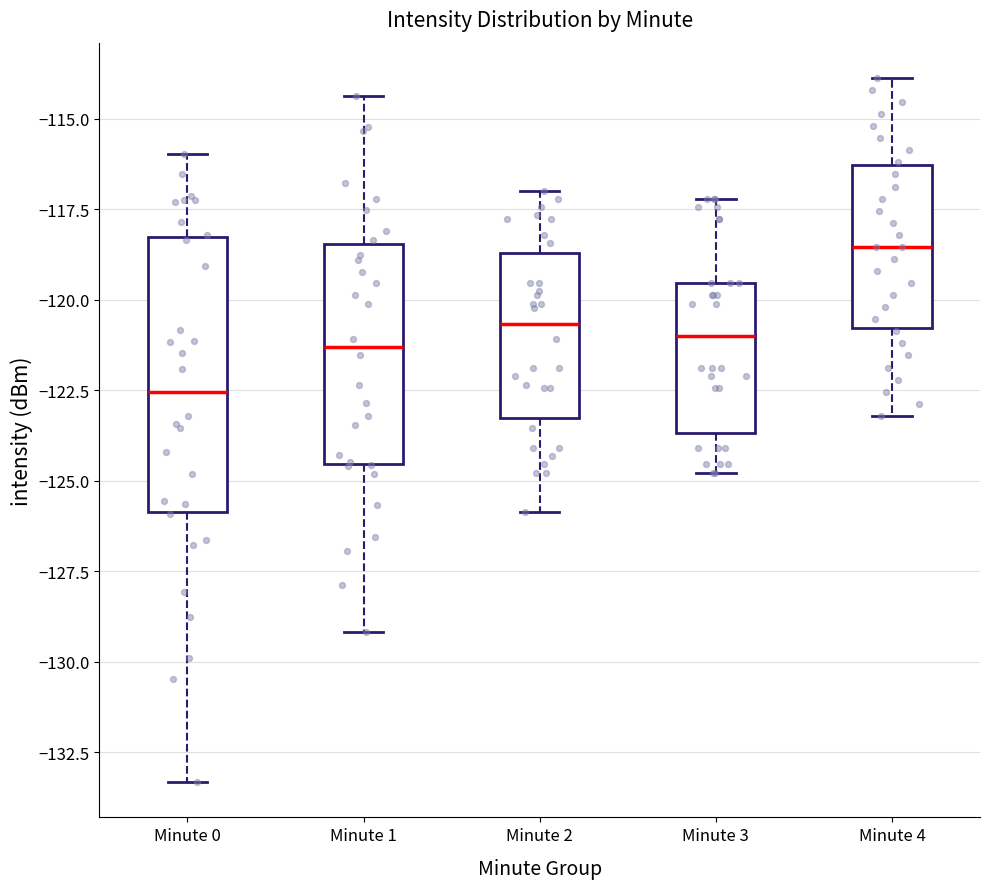

Which box is the tallest, from its lower edge to its upper edge?

Minute 0